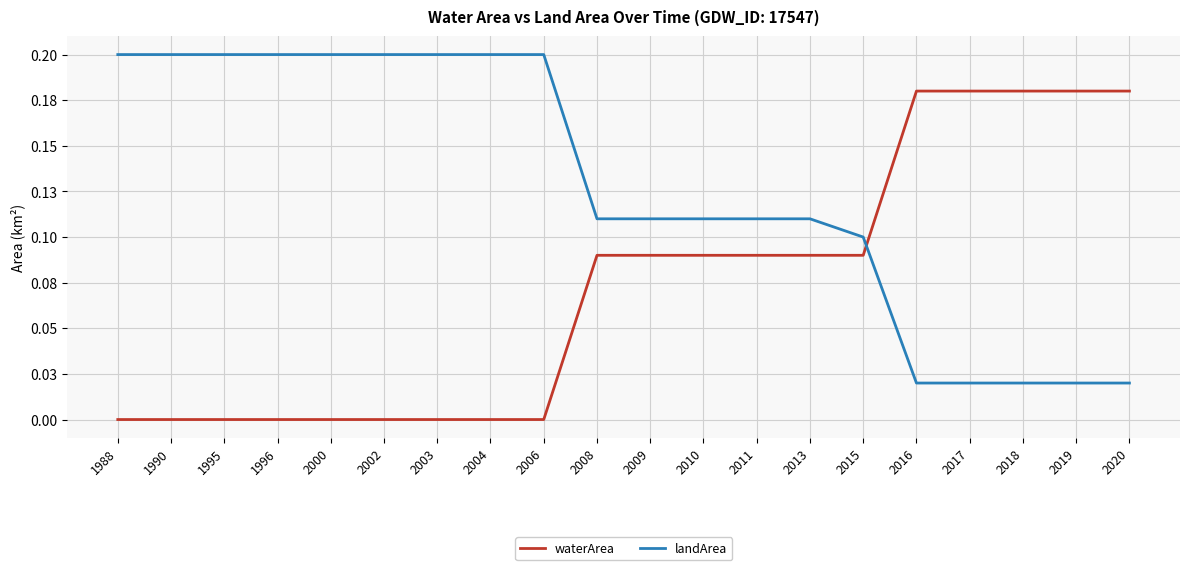

Which series changed the most between 1988 and 2015?

landArea